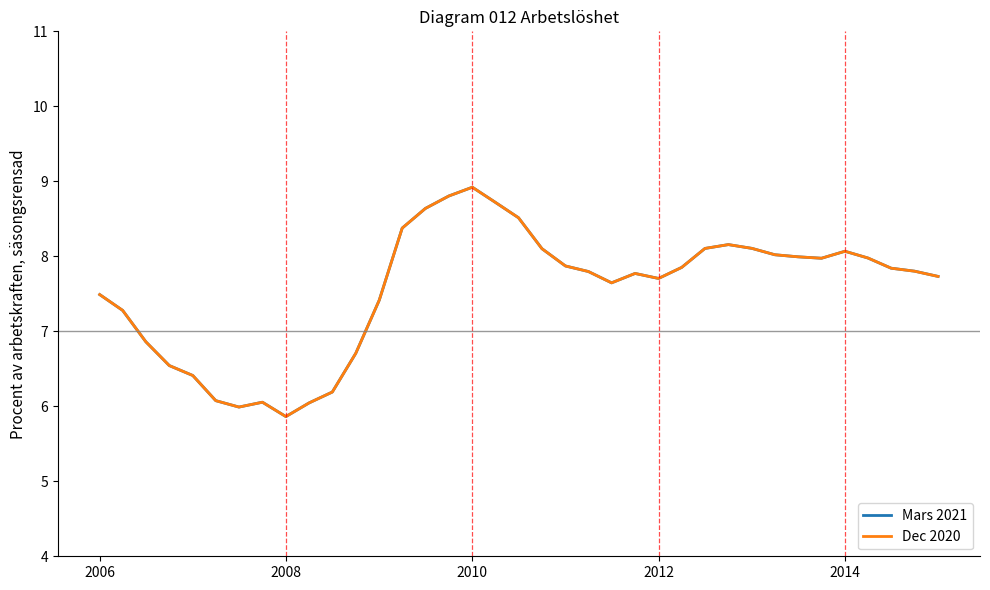

What is the maximum value for Mars 2021?

8.9